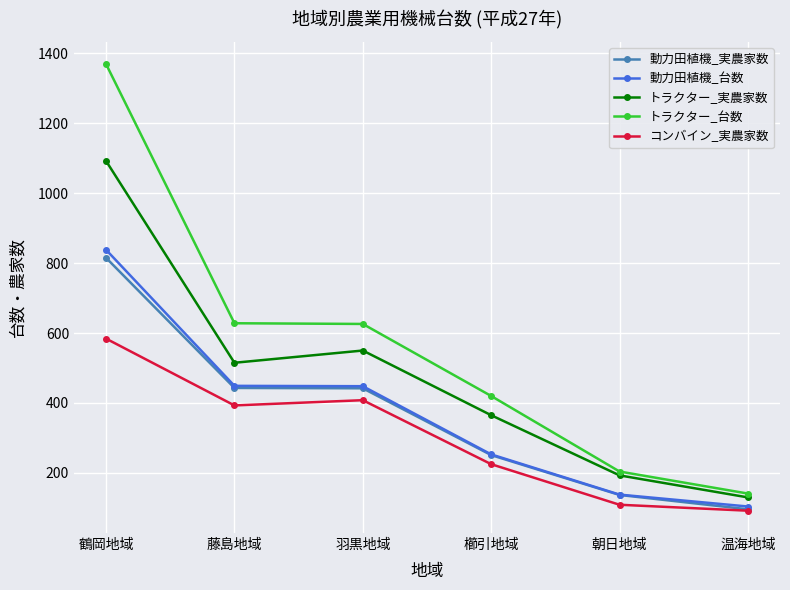

What is the difference between the second highest and minimum values in the 動力田植機_台数 series?

345